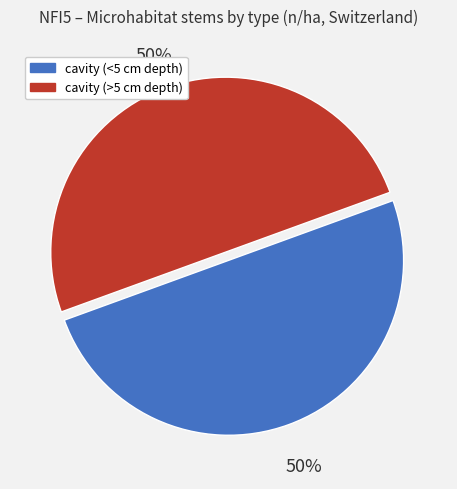

To the nearest percent, what is the average slice percentage?

50%